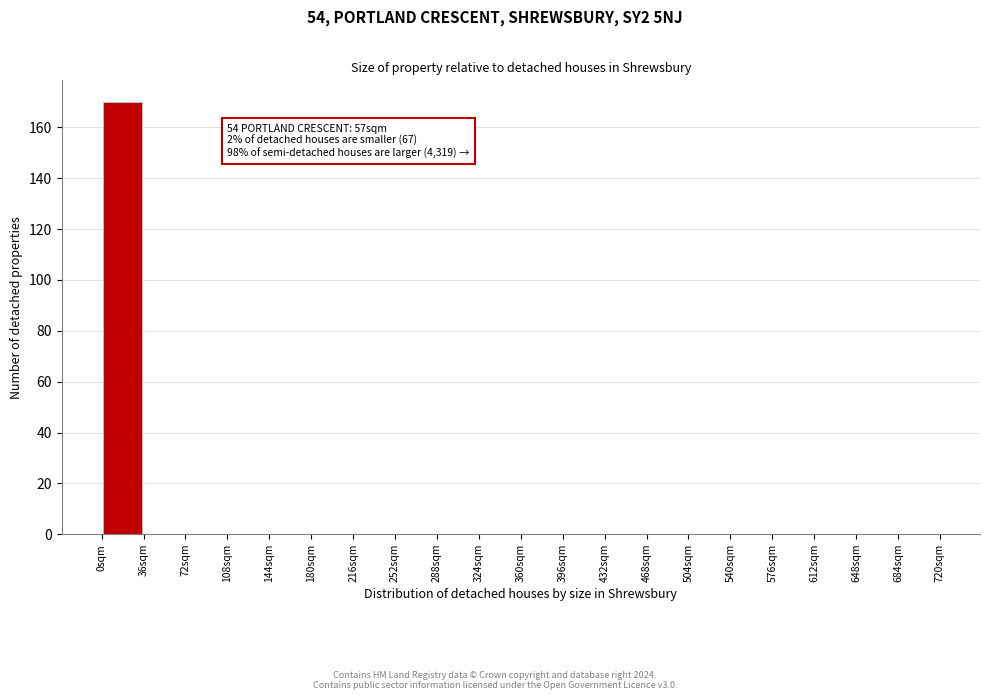

Over which range of the x-axis is the bar tallest?

0 to 36